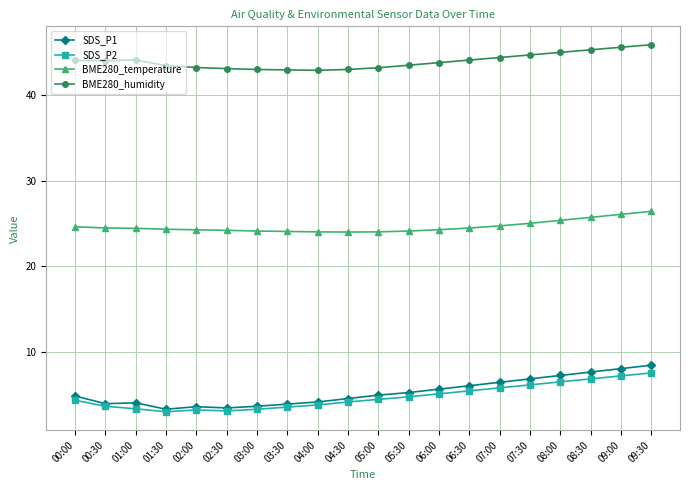

Does the chart have visible grid lines?

Yes